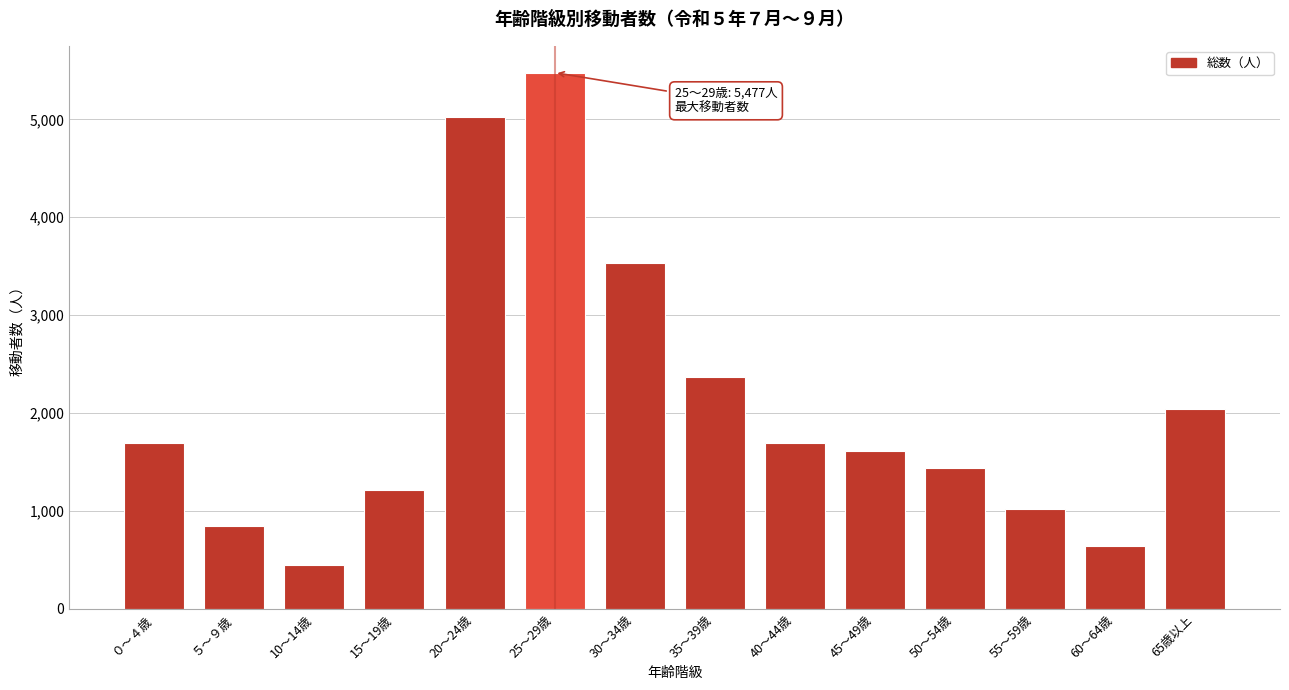

The value at 55～59歳 is 1494.7. True or false?

False